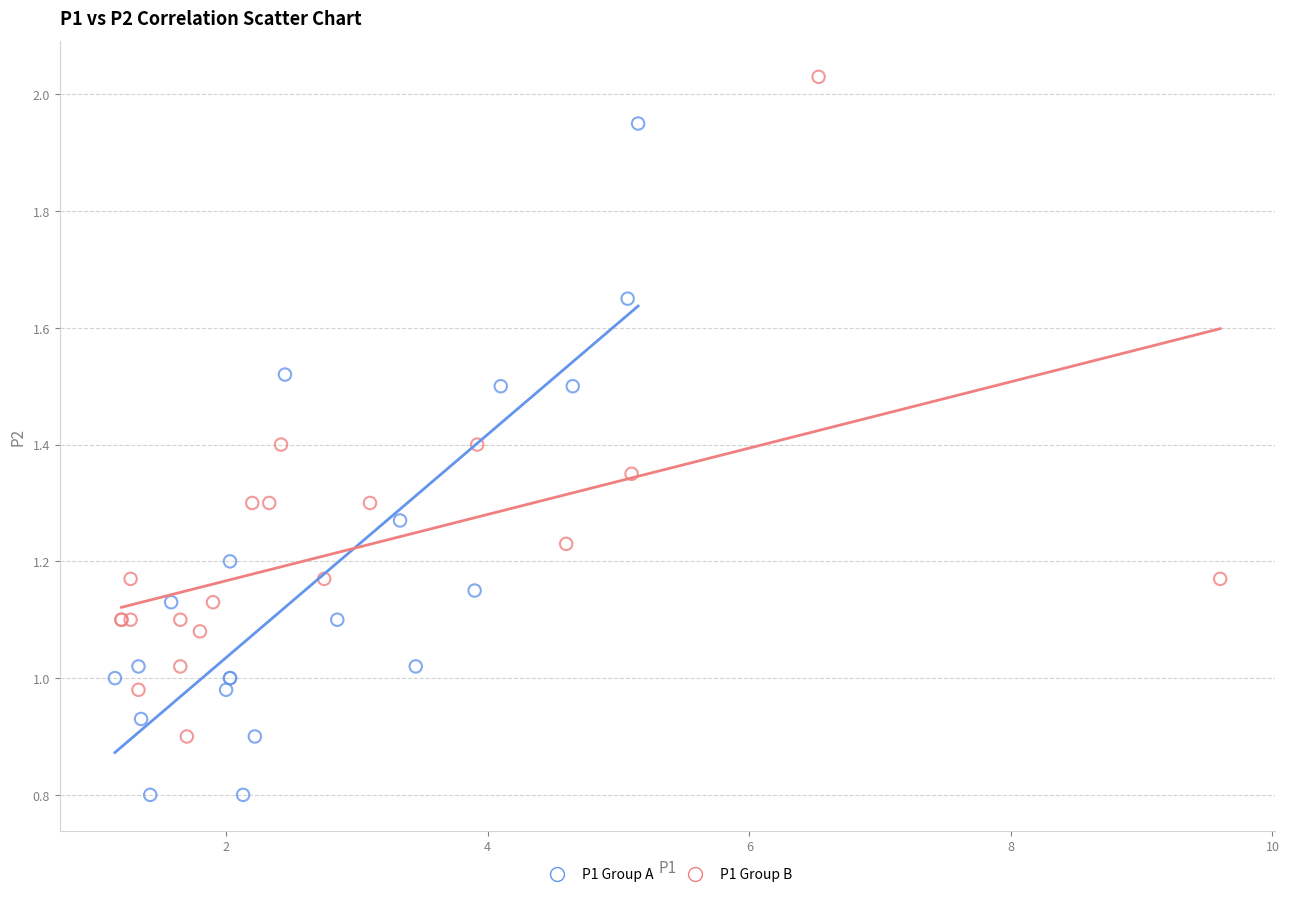

What are all the series names shown in the legend?

P1 Group A, P1 Group B